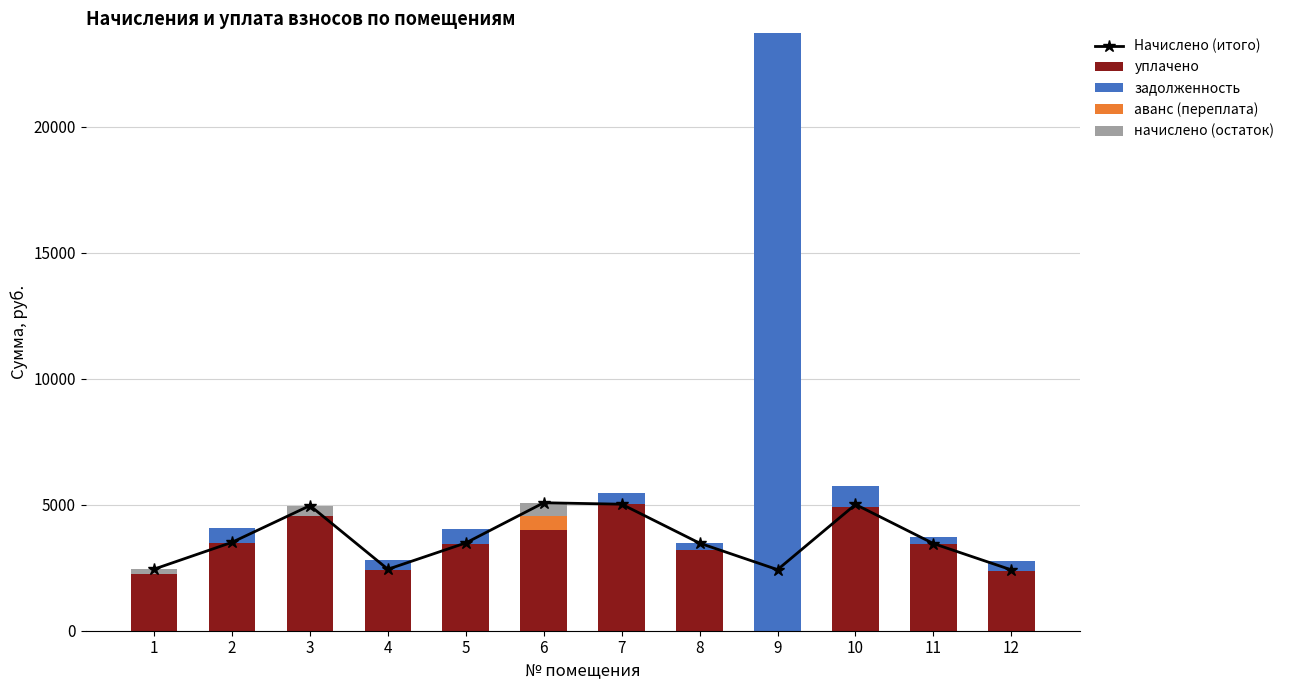

What is the difference between the maximum and minimum values in the задолженность series?

23698.2